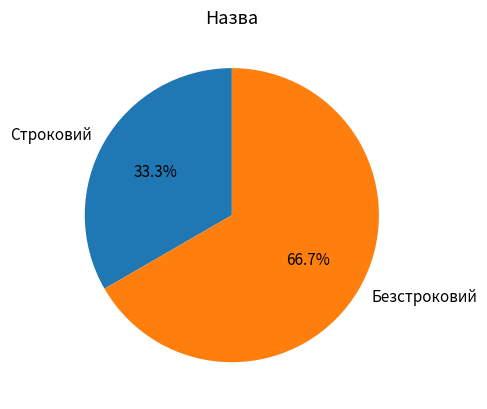

True or false: Строковий accounts for 19% of the total.

False